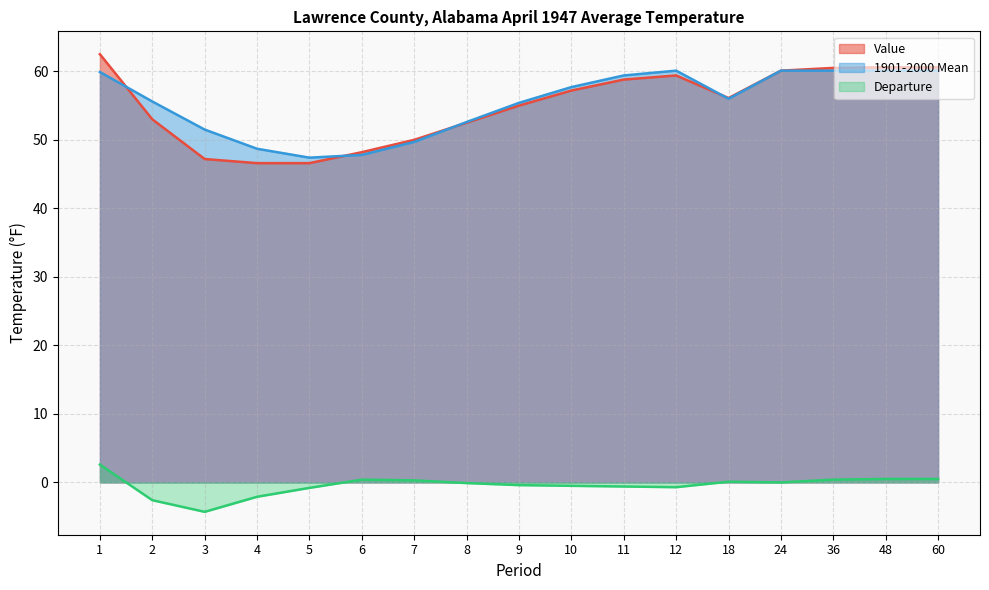

Is the value of Departure at 6 greater than the value of Value at 8?

No